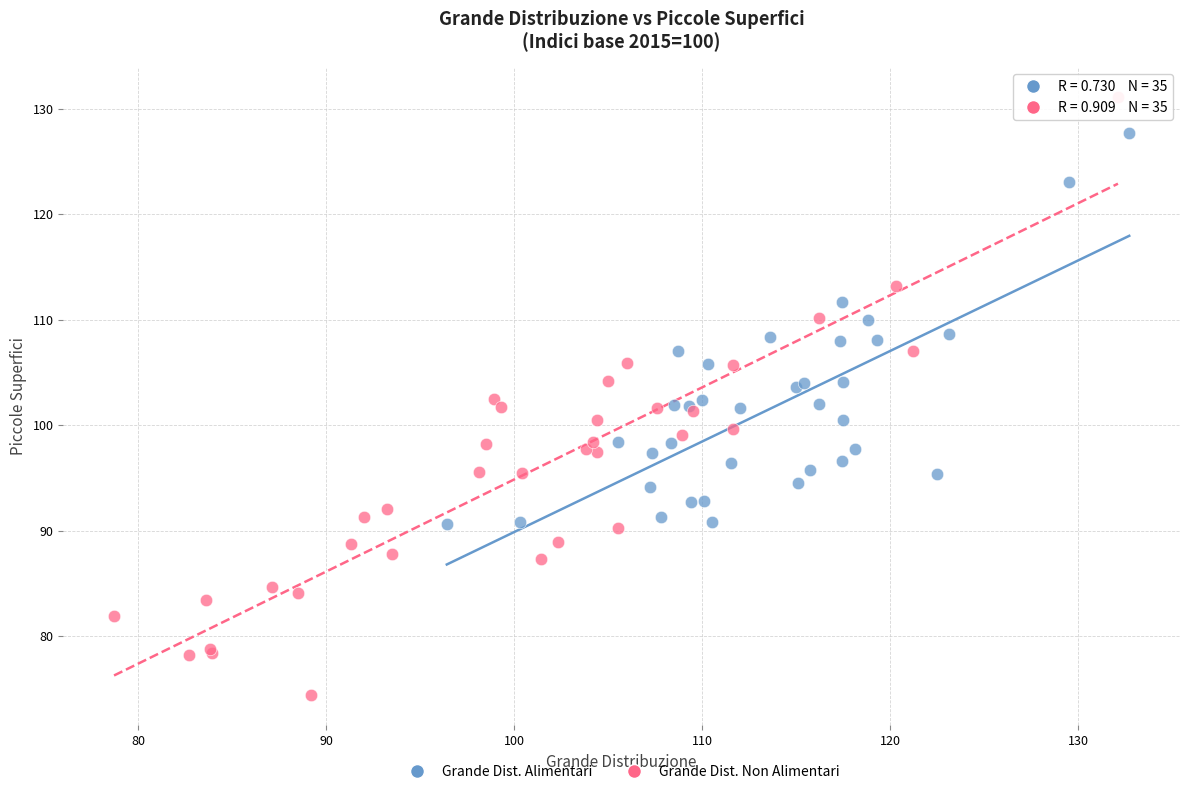

Which series has the largest Y range (max minus min)?

Grande Dist. Non Alimentari